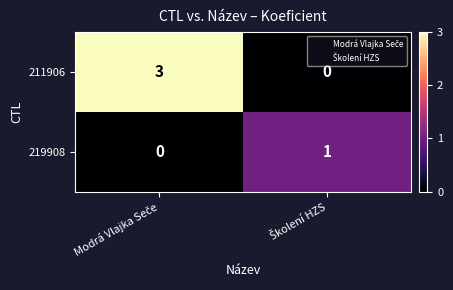

Which series has the largest total across all categories?

211906